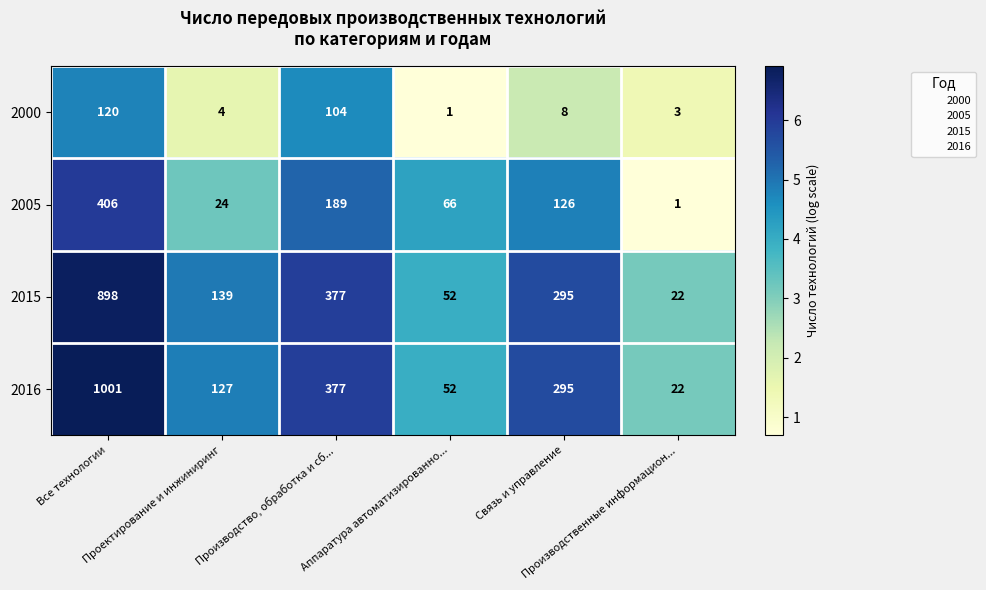

What is the spread (max minus min) of values at Связь и управление?

287